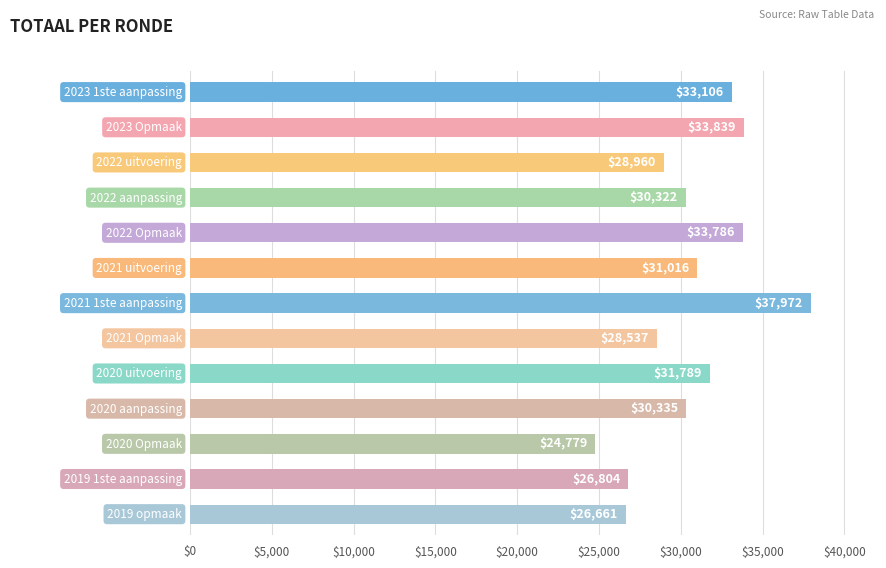

What is the difference between the second highest and second lowest values?

7178